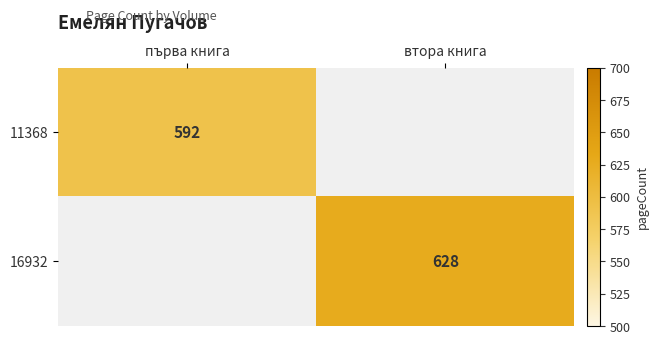

How many data points does each series have?

2